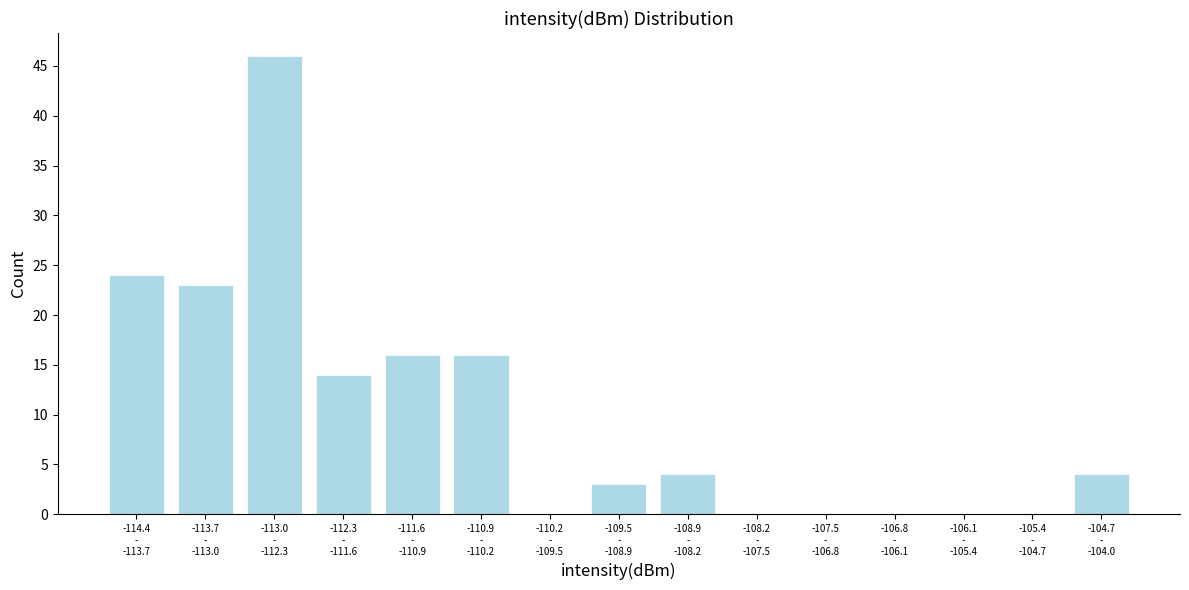

What is the greatest value displayed?

46